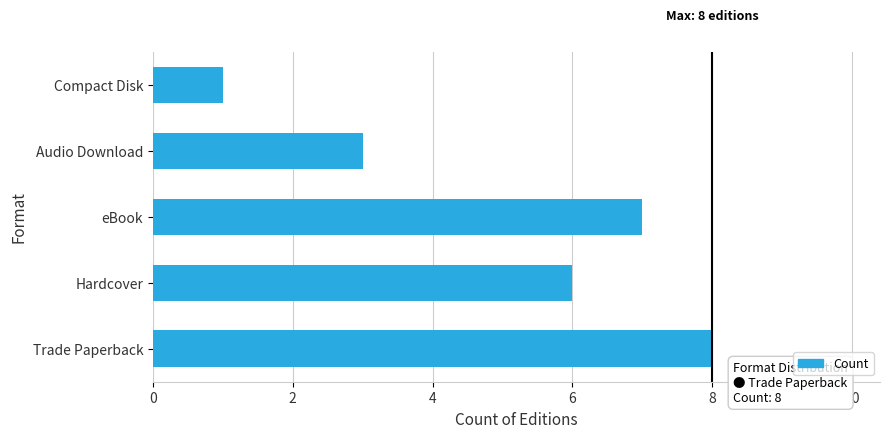

How many values are below 6?

2